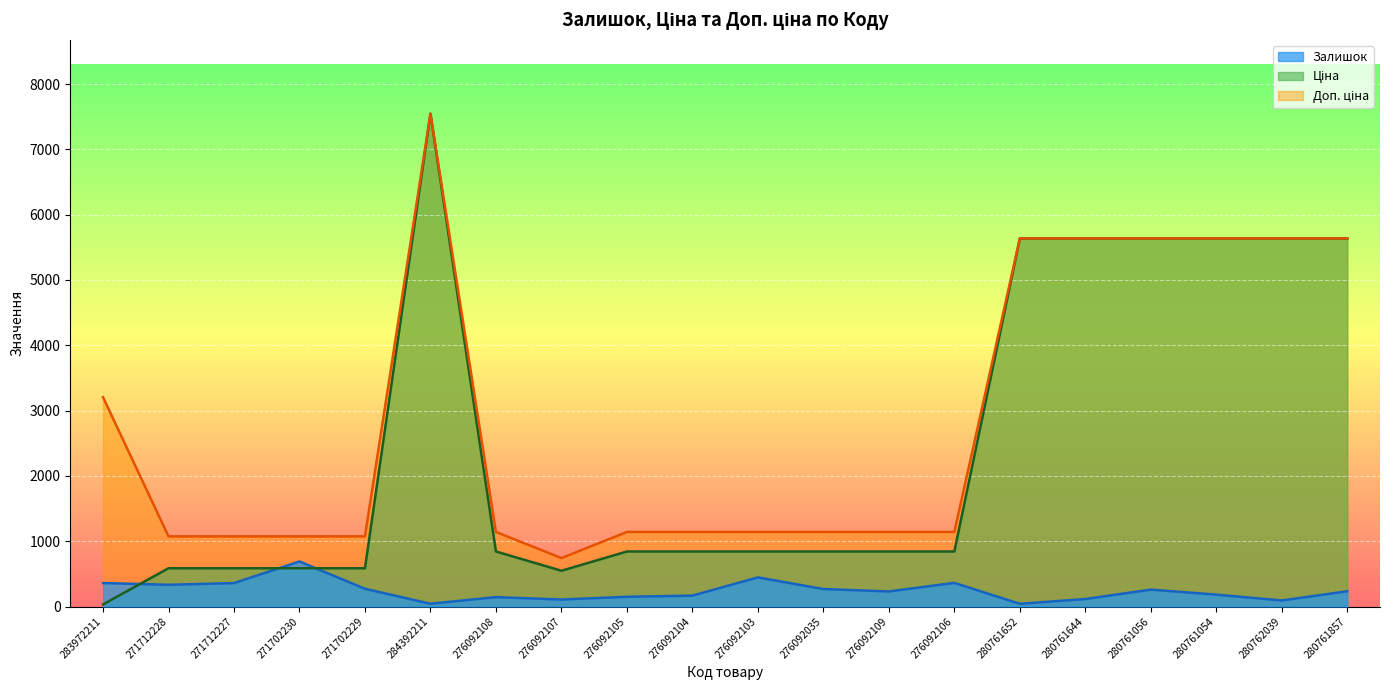

Where is Ціна nearest to the value 3788?

280761652